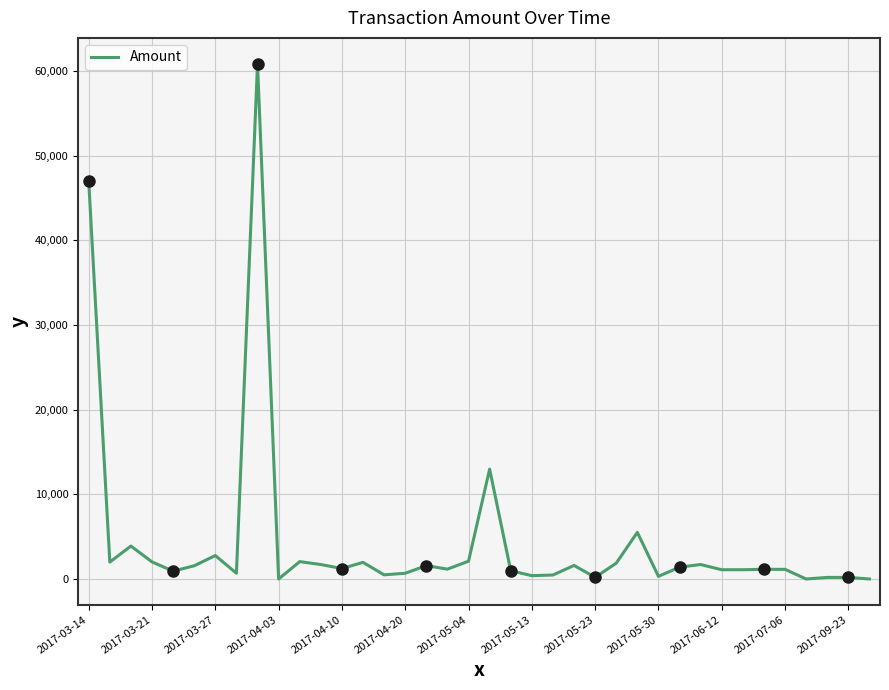

What is the difference between the maximum and minimum values?

60844.0